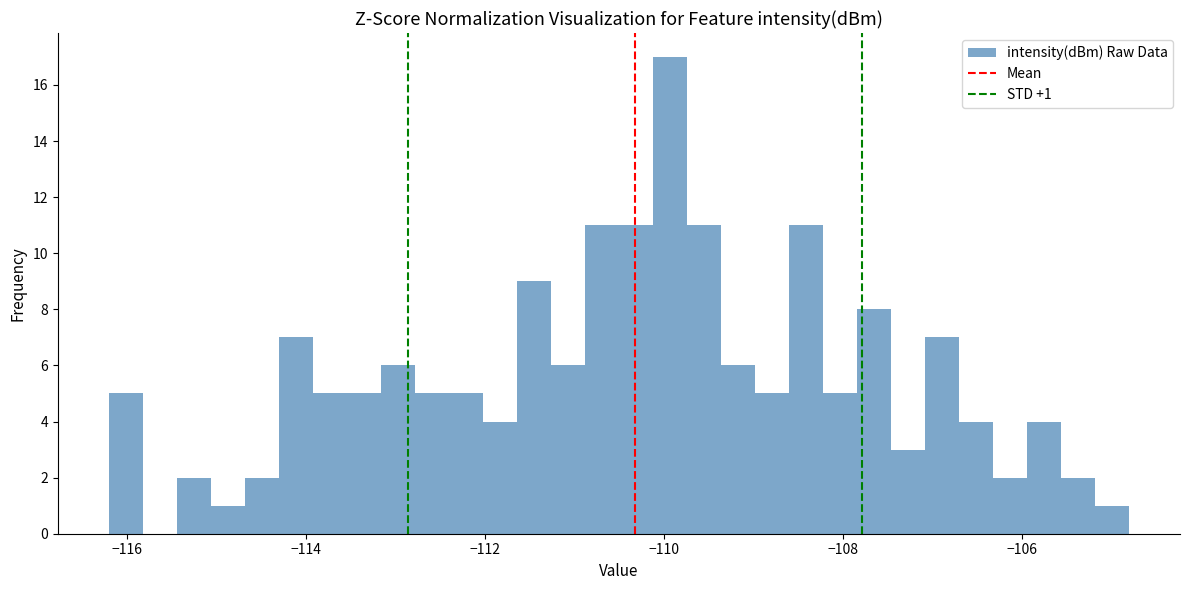

Read against the x-axis, roughly where is the centre of the tallest bar?

-110.0